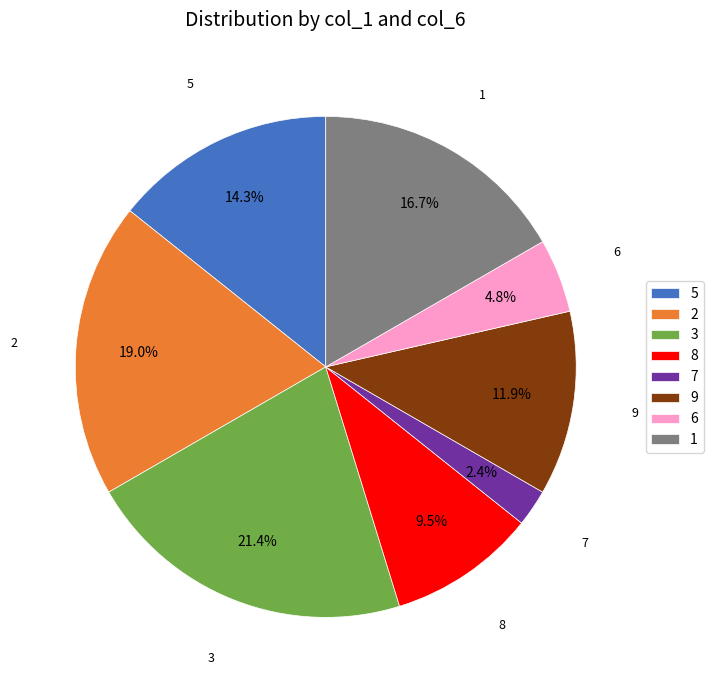

Between 2 and 3, which is larger?

3